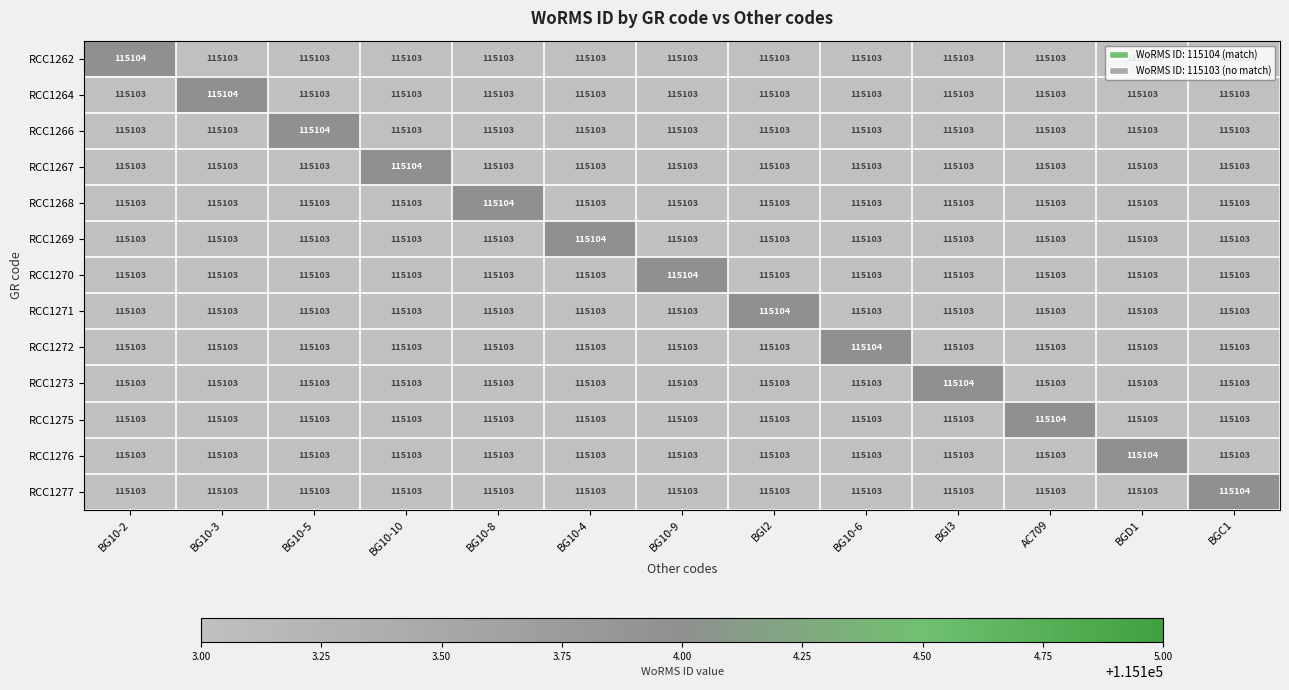

What value does the RCC1273 series have at BG10-6?

115103